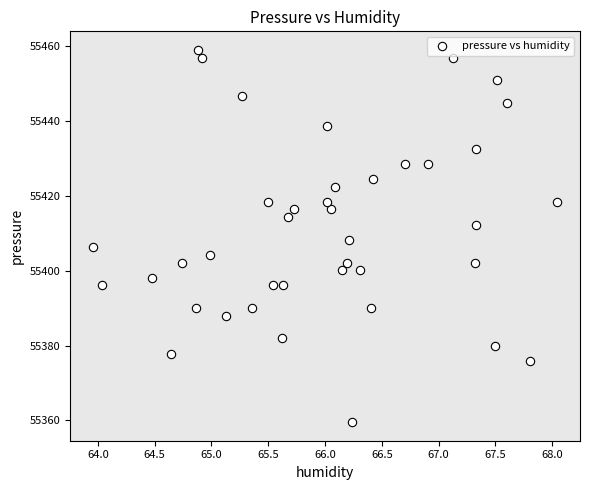

What is the range of Y values (max minus min)?

99.5